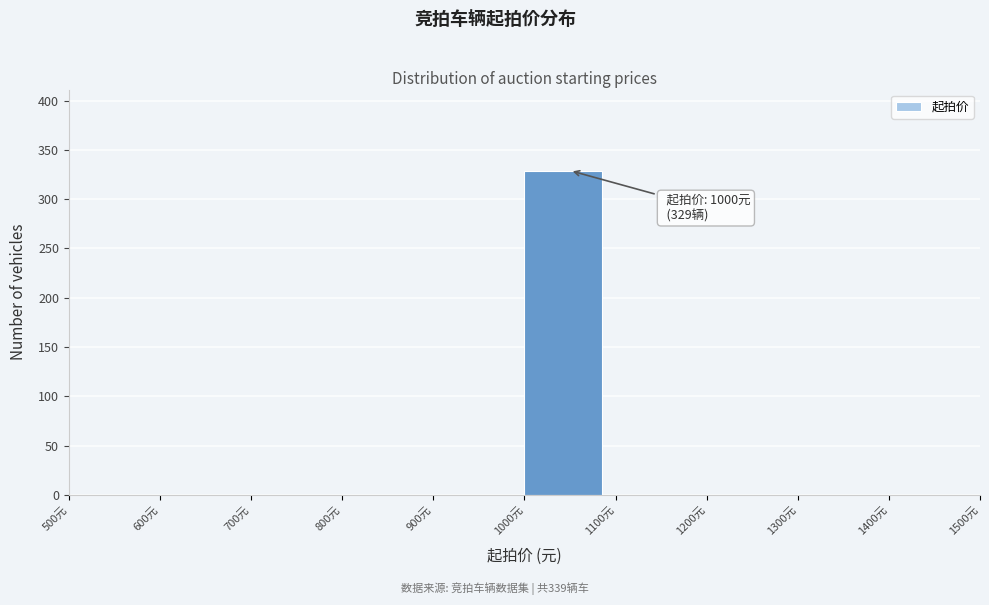

Over which range of the x-axis is the bar tallest?

1000 to 1100